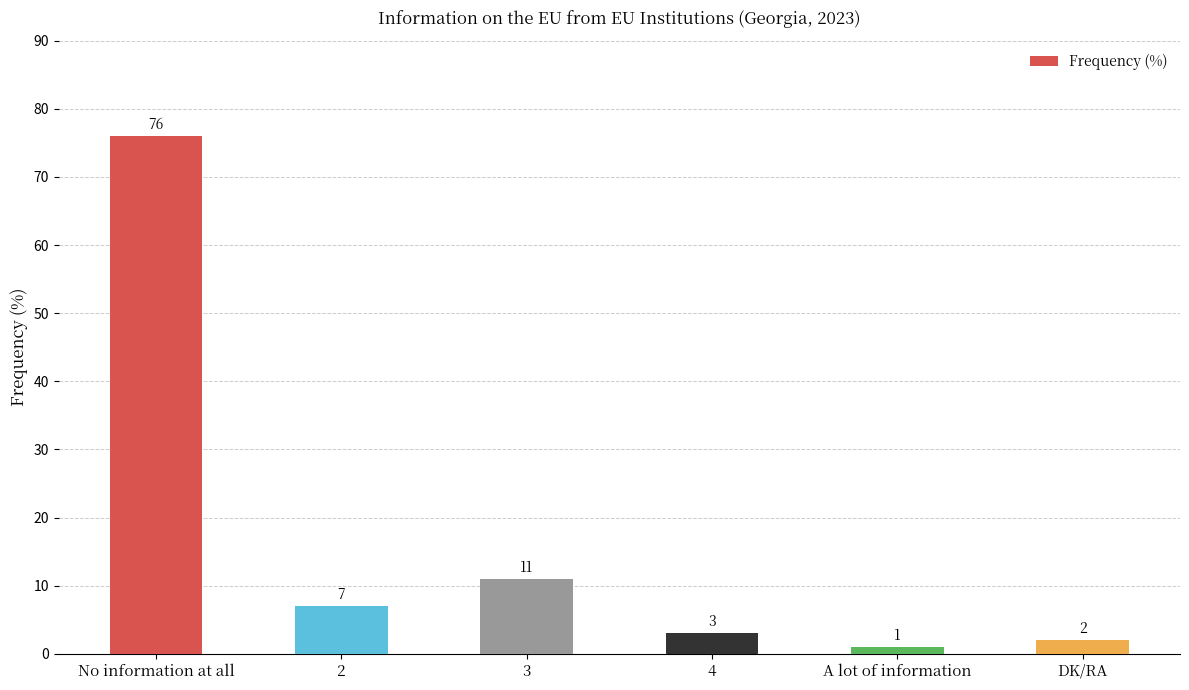

What is the label of the 5th bar from the left?

A lot of information